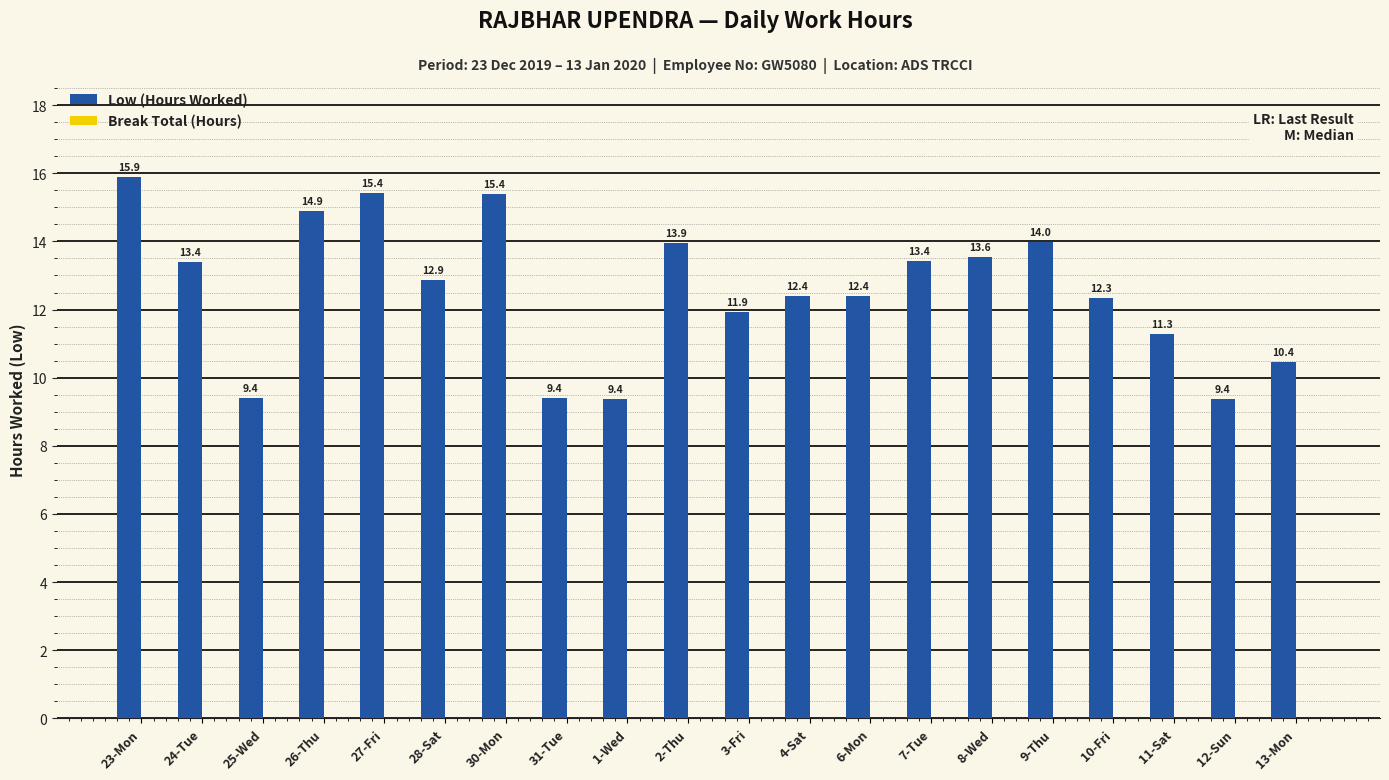

True or false: the data shows 5.1 at 30-Mon.

False